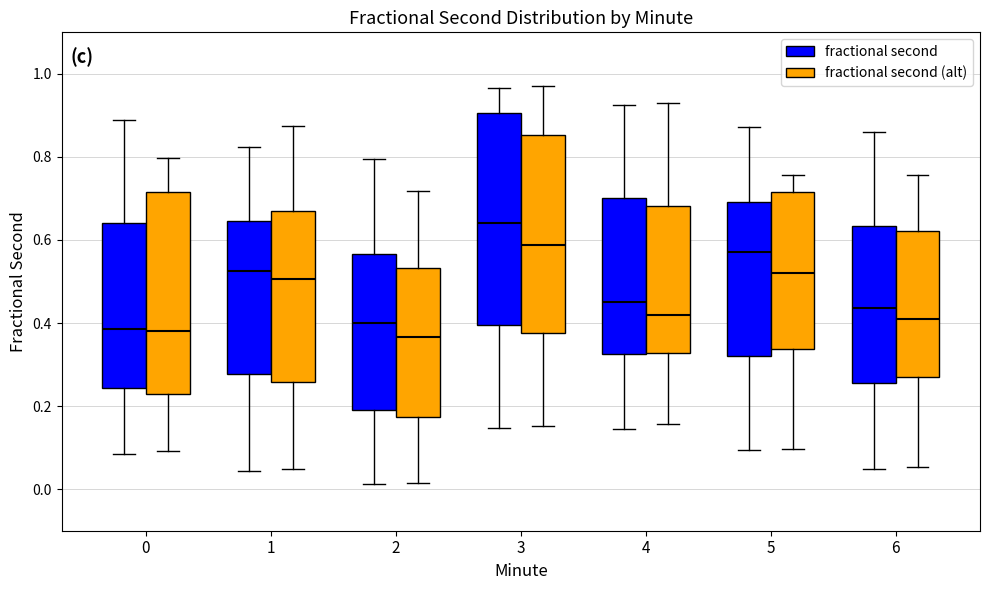

Reading left to right, read every box against the y-axis: the position of its median line, the range the box covers, and the ends of its whiskers. The values are not printed on the chart, so give them approximately, as read against the axis.

0 (fractional second): median 0.38, box 0.24 to 0.64, whiskers 0.08 to 0.88
0 (fractional second (alt)): median 0.38, box 0.22 to 0.72, whiskers 0.10 to 0.80
1 (fractional second): median 0.52, box 0.28 to 0.64, whiskers 0.04 to 0.82
1 (fractional second (alt)): median 0.50, box 0.26 to 0.68, whiskers 0.04 to 0.88
2 (fractional second): median 0.40, box 0.20 to 0.56, whiskers 0.02 to 0.80
2 (fractional second (alt)): median 0.36, box 0.18 to 0.54, whiskers 0.02 to 0.72
3 (fractional second): median 0.64, box 0.40 to 0.90, whiskers 0.14 to 0.96
3 (fractional second (alt)): median 0.58, box 0.38 to 0.86, whiskers 0.16 to 0.98
4 (fractional second): median 0.46, box 0.32 to 0.70, whiskers 0.14 to 0.92
4 (fractional second (alt)): median 0.42, box 0.32 to 0.68, whiskers 0.16 to 0.92
5 (fractional second): median 0.58, box 0.32 to 0.70, whiskers 0.10 to 0.88
5 (fractional second (alt)): median 0.52, box 0.34 to 0.72, whiskers 0.10 to 0.76
6 (fractional second): median 0.44, box 0.26 to 0.64, whiskers 0.04 to 0.86
6 (fractional second (alt)): median 0.42, box 0.28 to 0.62, whiskers 0.06 to 0.76